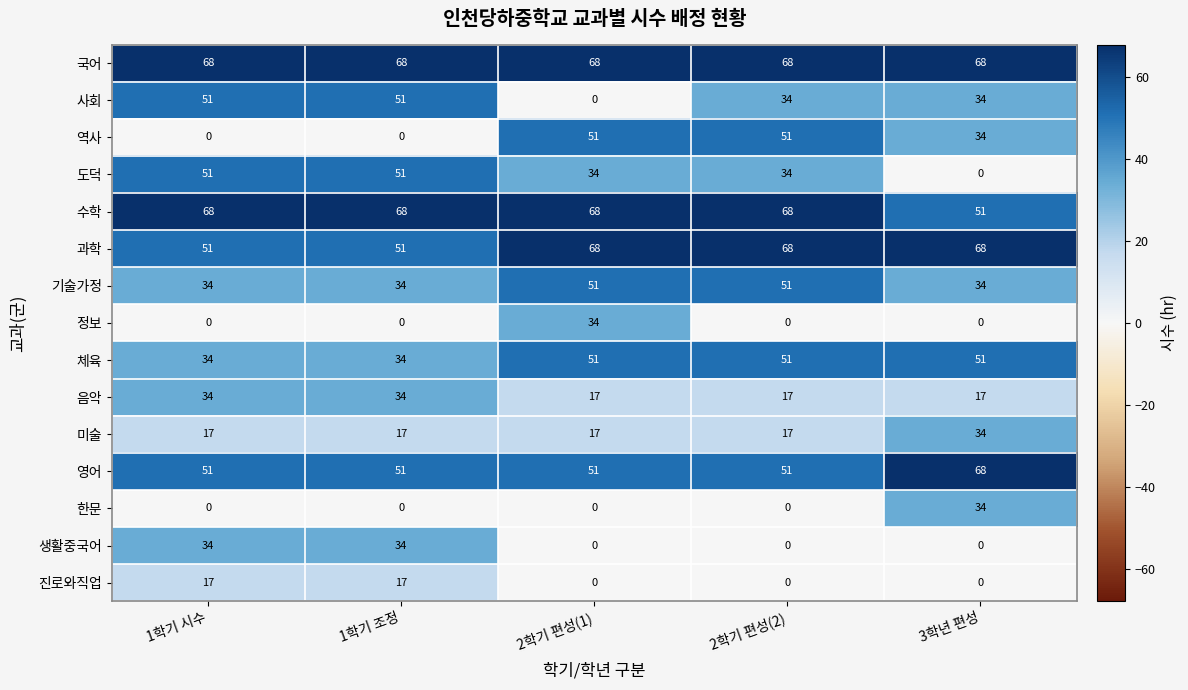

The 사회 series shows 51 at 1학기 조정. True or false?

True